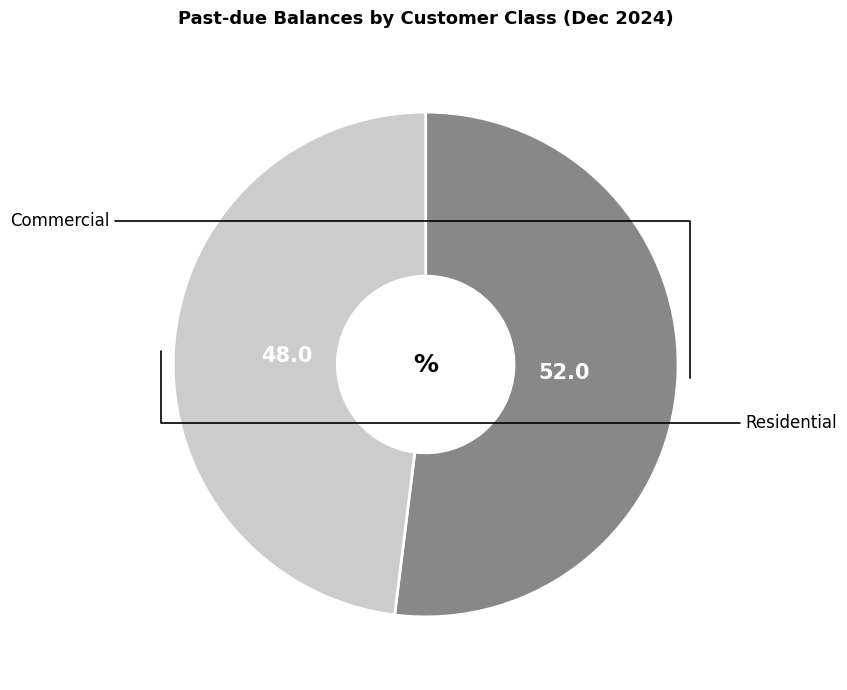

Is there a majority slice in this chart?

Yes